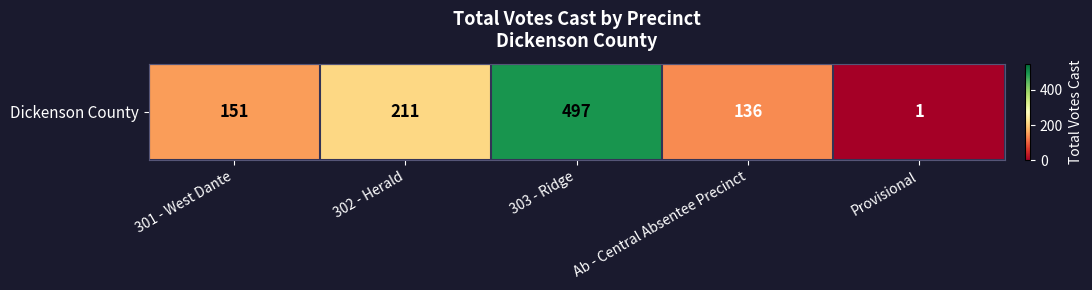

What is the minimum value shown in the chart?

1